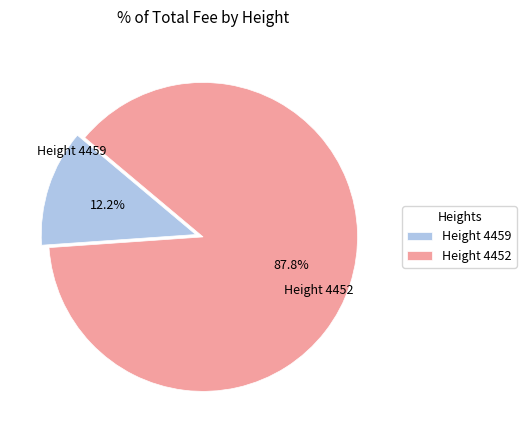

Do Height 4452 and Height 4459 together represent more than half of the pie?

Yes